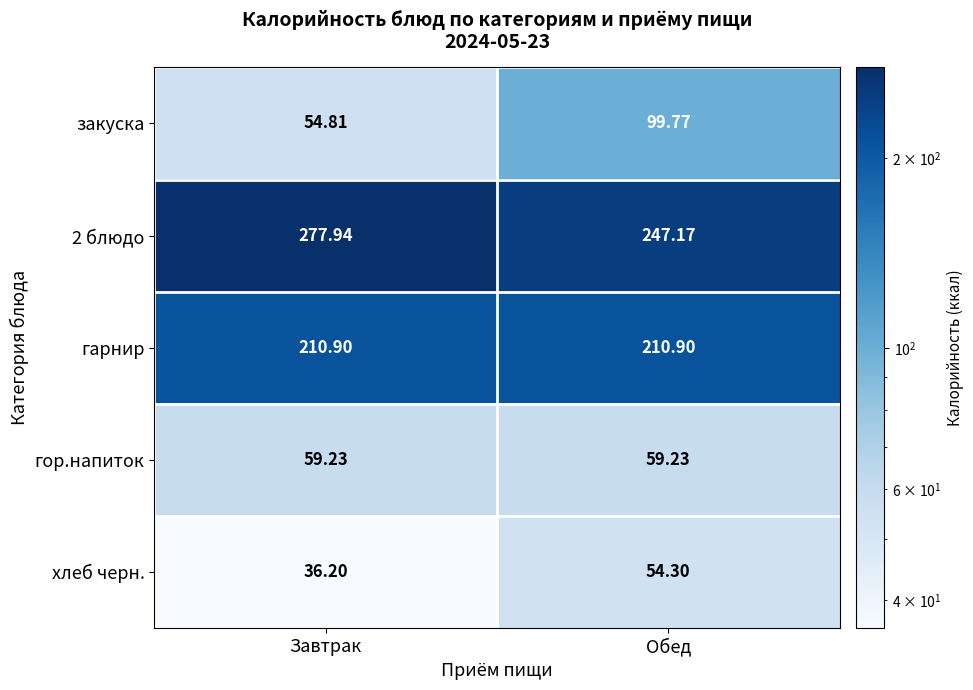

At which category is the sum across all series the highest?

Обед